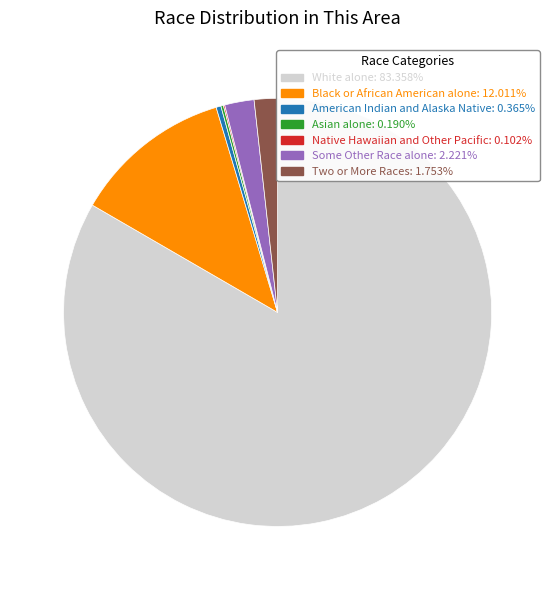

Which category accounts for the majority?

White alone